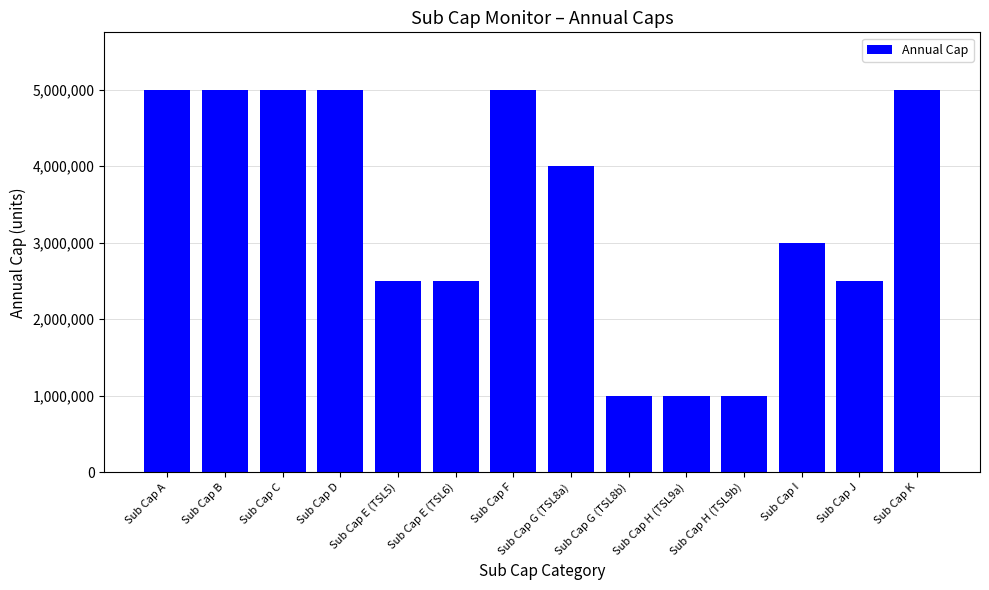

How many bars are there in total?

14